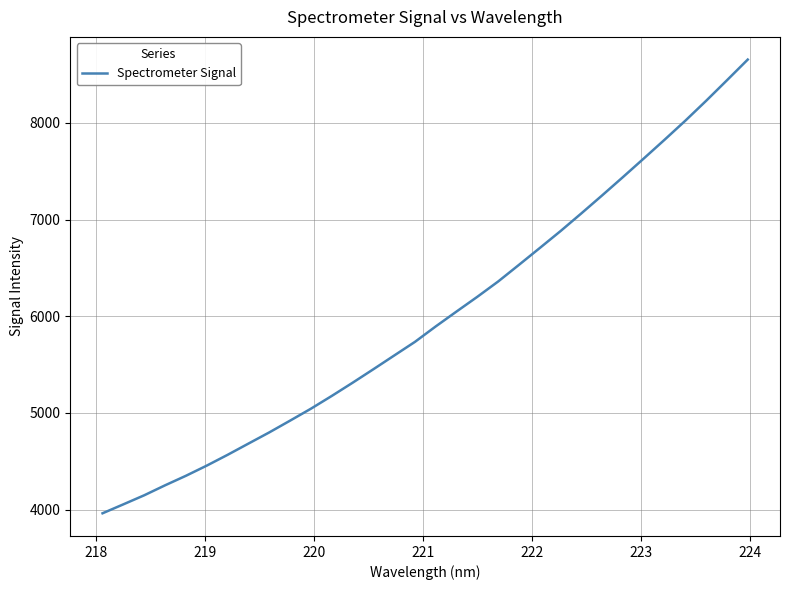

What is the minimum value shown in the chart?

3962.1